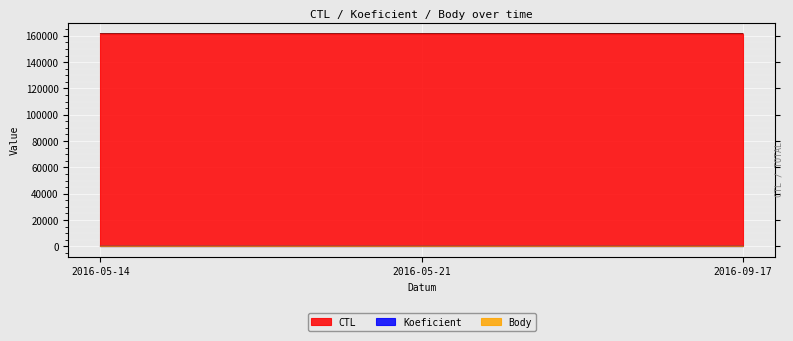

At how many categories does at least one series exceed 73940?

3